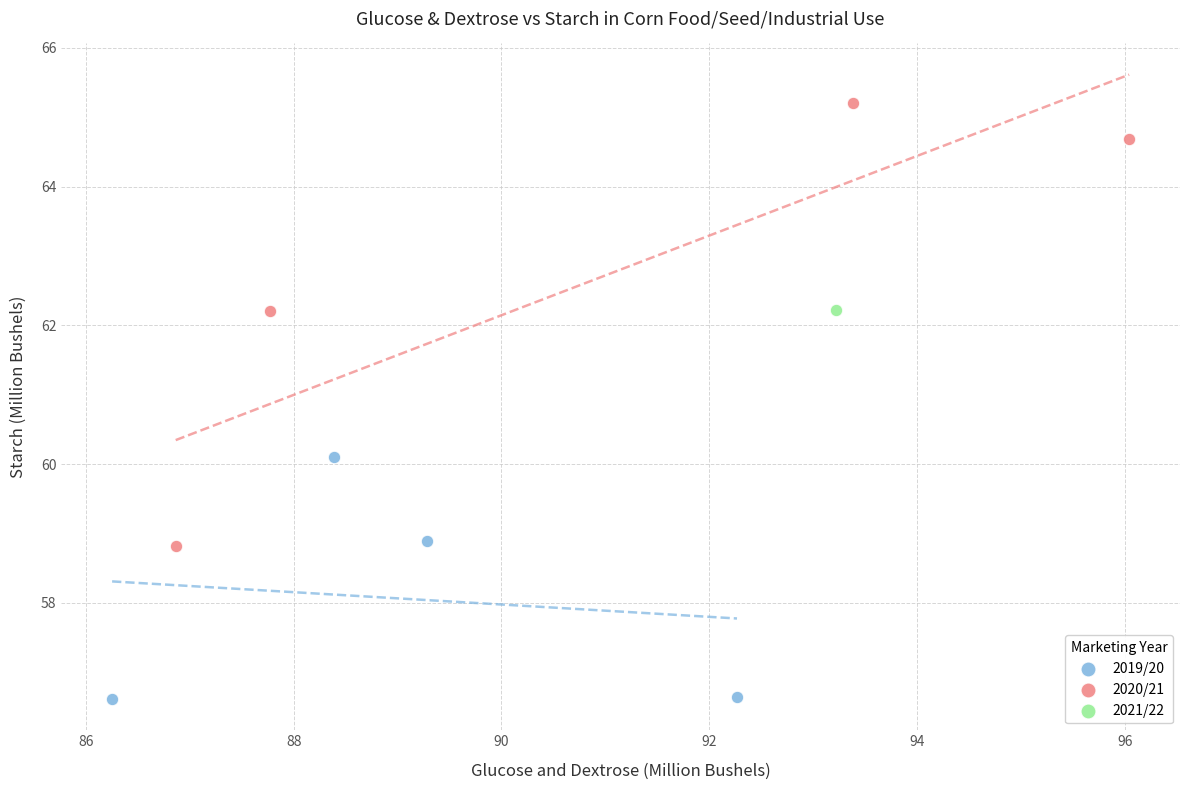

Which series contains the lowest Y value?

2019/20